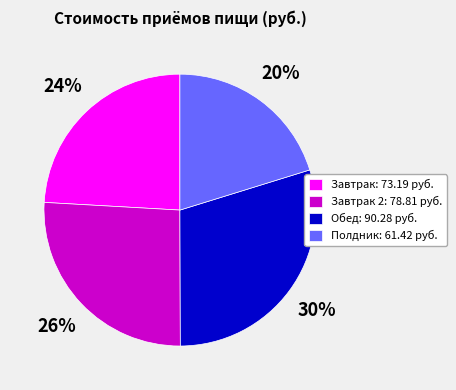

To the nearest percent, what is the difference between the largest and smallest slice percentages?

10%